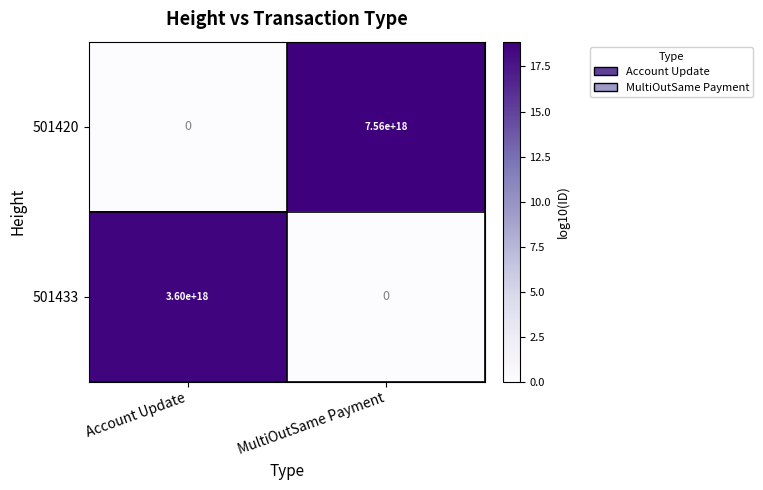

Between Account Update and MultiOutSame Payment, which series saw the biggest shift?

501420